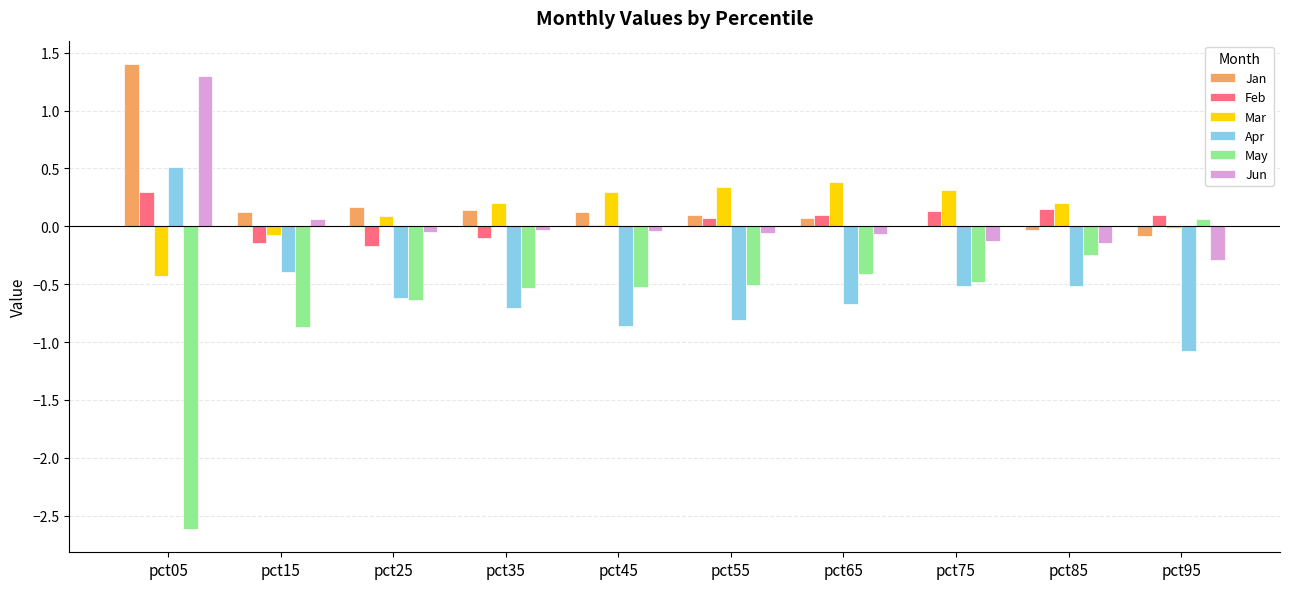

Which label corresponds to the largest value in the chart?

pct05